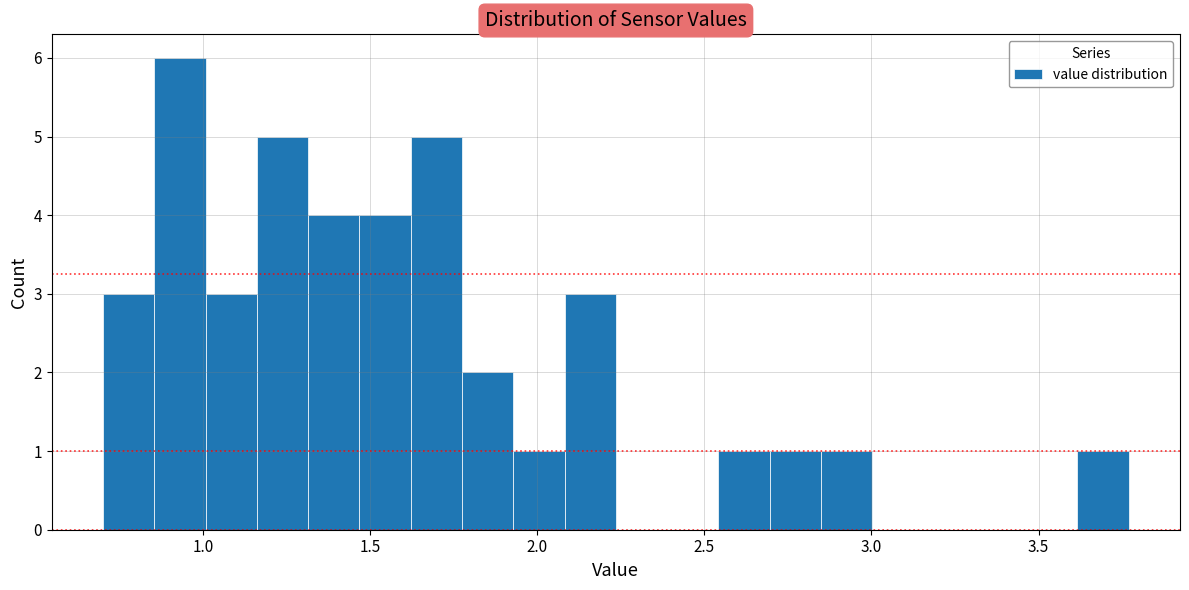

Around what value on the x-axis is the tallest bar? Give the approximate position of its centre, as read against the axis.

0.95